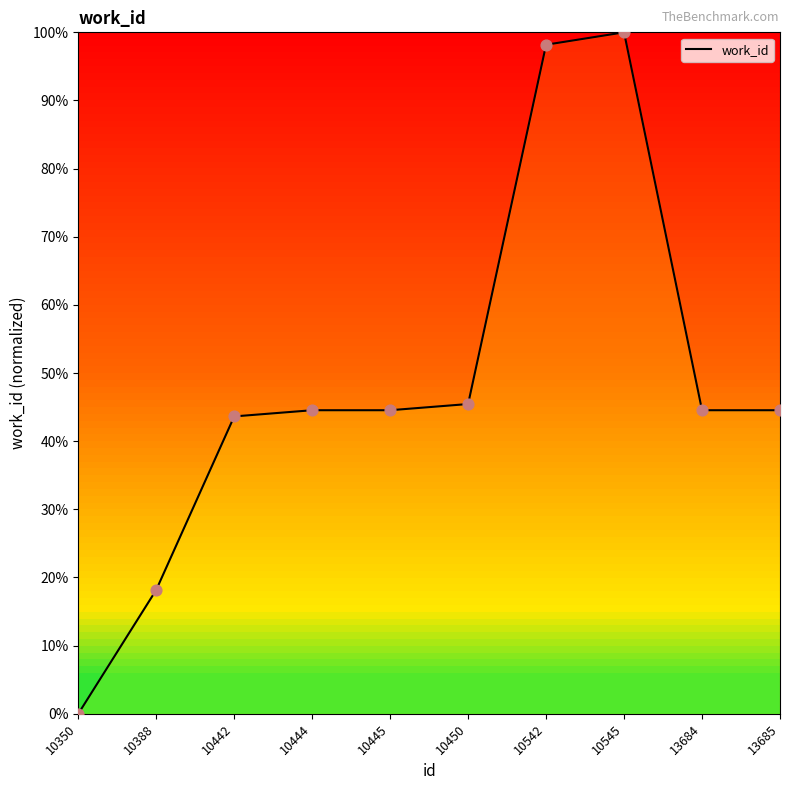

Approximately how many times larger is the value at 10450 compared to 10388?

2.5